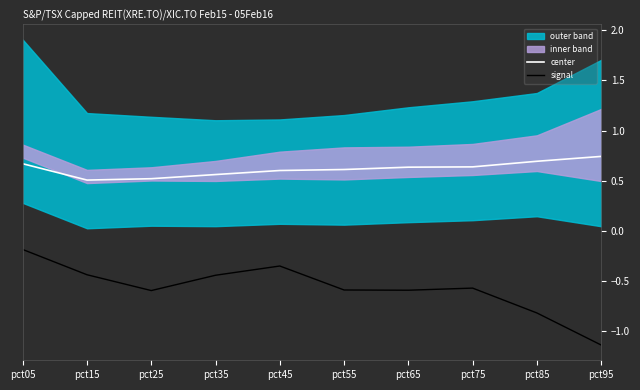

At which label is signal closest to 0?

pct05